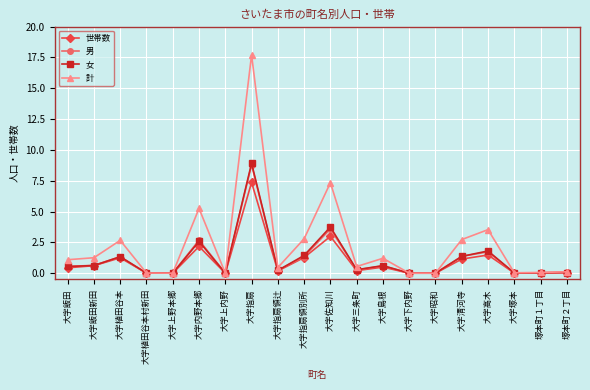

What is the sum of all 計 values?

46.8